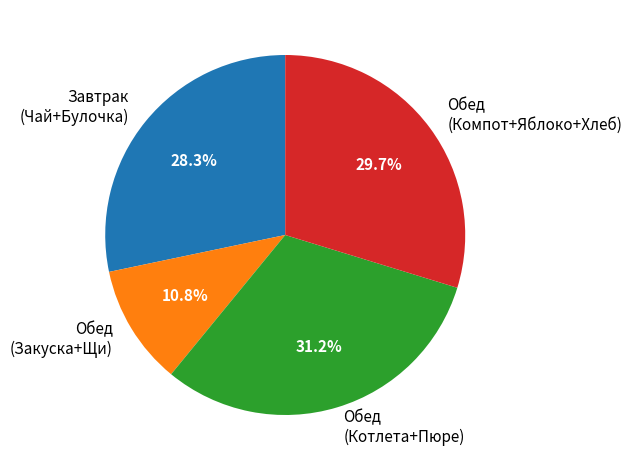

How many slices are in this pie chart?

4